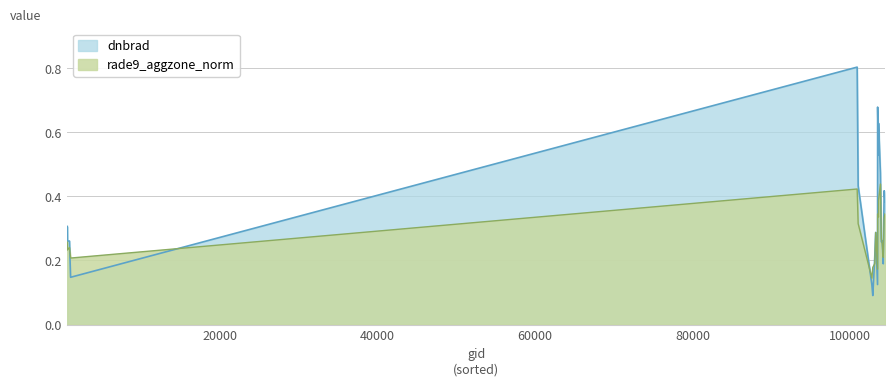

True or false: rade9_aggzone_norm has more than 2 points higher than both neighbors.

True